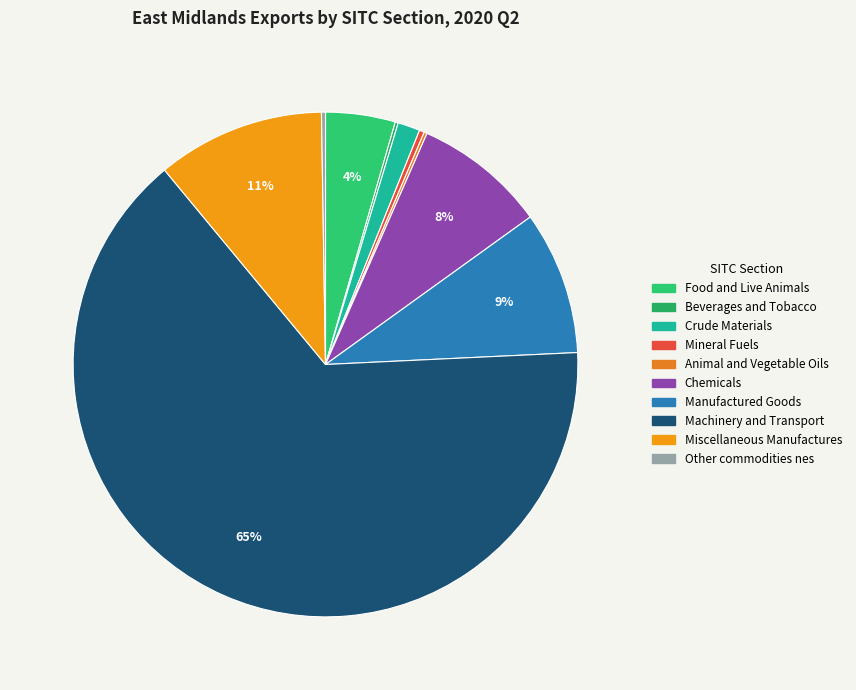

Is the sum of Manufactured Goods and Chemicals greater than half?

No